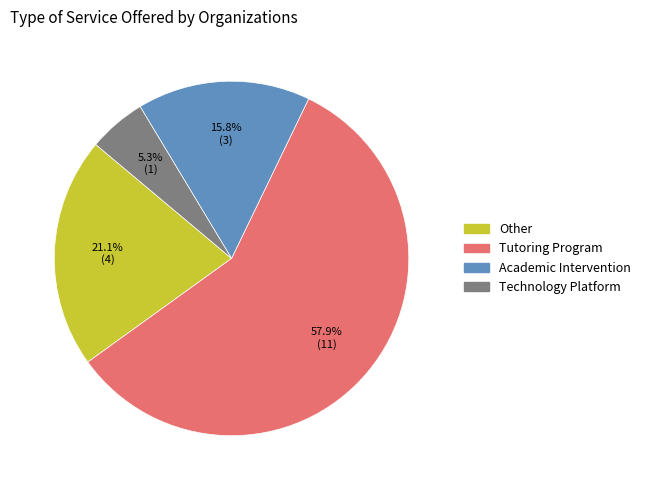

Does any single category account for the majority?

Yes